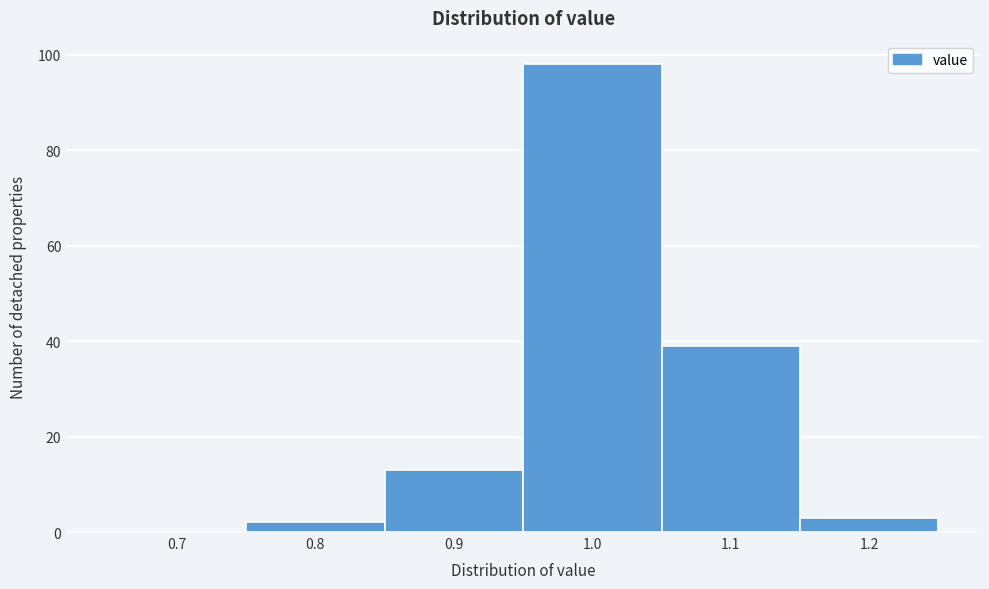

Reading right to left, list all the values displayed in this chart.

1.2=3	1.1=39	1.0=98	0.9=13	0.8=2	0.7=0